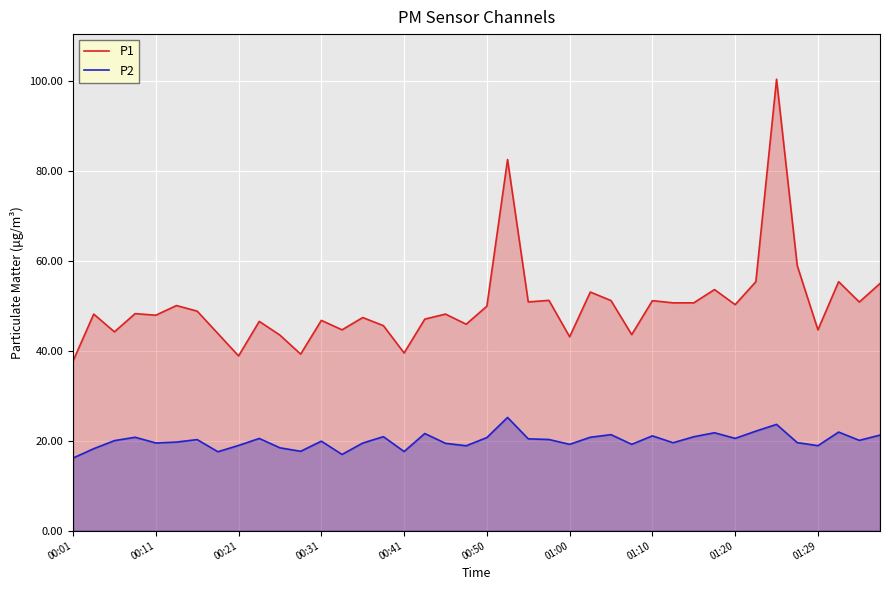

Reading right to left, transcribe all the data shown in this chart.

P1: 55.0	50.8	55.4	44.6	58.9	100.3	55.4	50.2	53.6	50.6	50.6	51.1	43.6	51.1	53.0	43.1	51.2	50.9	82.5	49.9	45.9	48.1	47.0	39.5	45.6	47.4	44.6	46.8	39.2	43.5	46.5	38.9	43.8	48.8	50.0	47.9	48.2	44.2	48.1	37.7
P2: 21.2	20.1	21.9	18.9	19.6	23.6	22.1	20.5	21.8	20.9	19.6	21.1	19.2	21.4	20.8	19.2	20.3	20.4	25.2	20.7	18.9	19.4	21.6	17.6	20.9	19.5	16.9	19.9	17.6	18.4	20.5	18.9	17.6	20.2	19.7	19.5	20.8	20.0	18.2	16.1